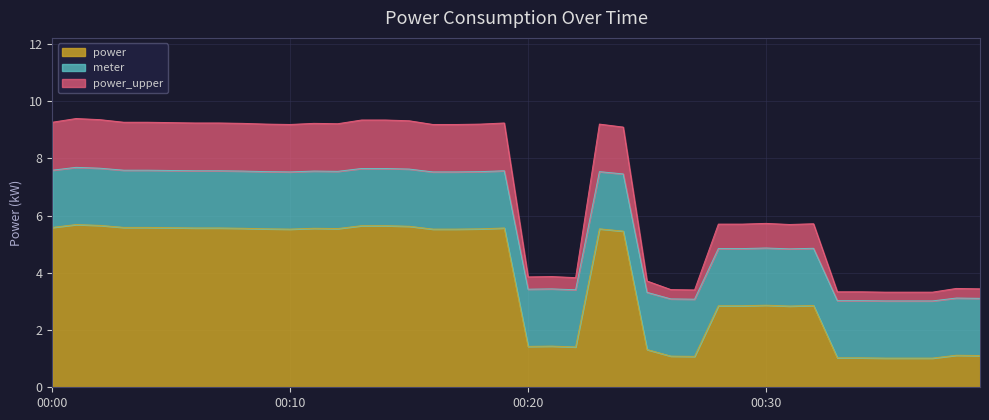

How many data points are above 9?

22